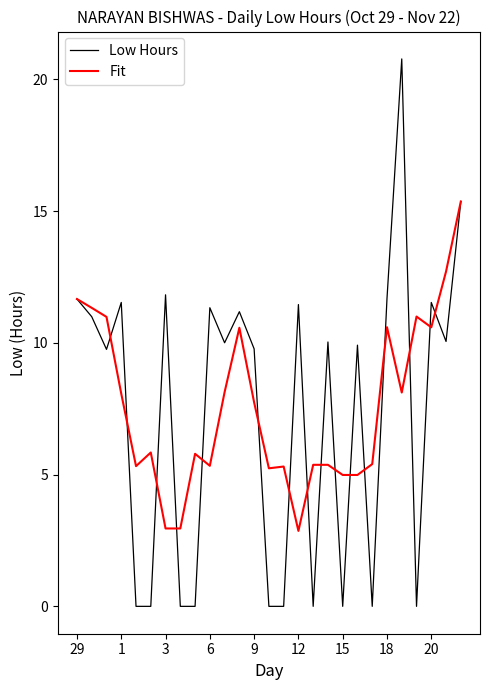

Rank the series by their maximum value, from highest to lowest.

Low Hours, Fit